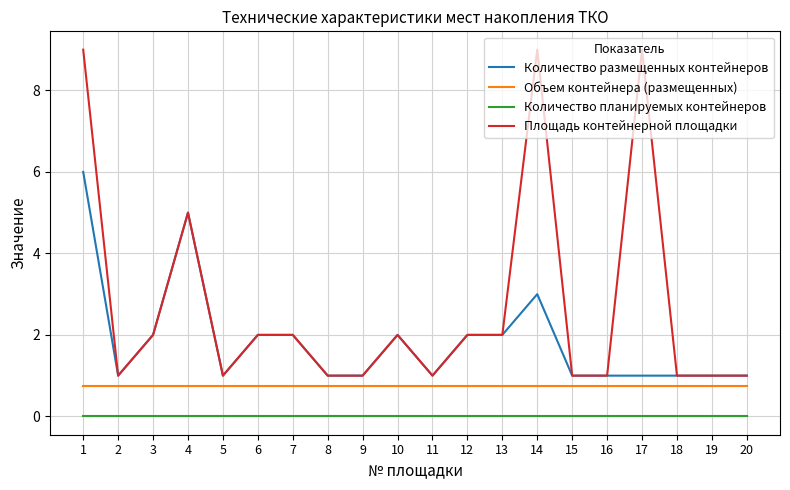

What is the difference between the Площадь контейнерной площадки values at 4 and 10?

3.0